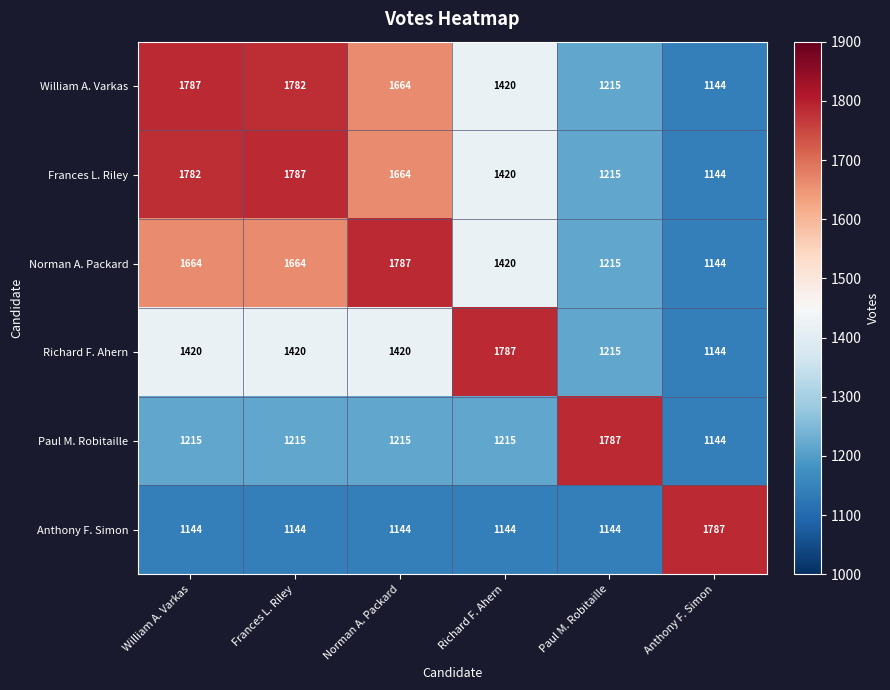

What is the highest value of the Frances L. Riley series?

1787